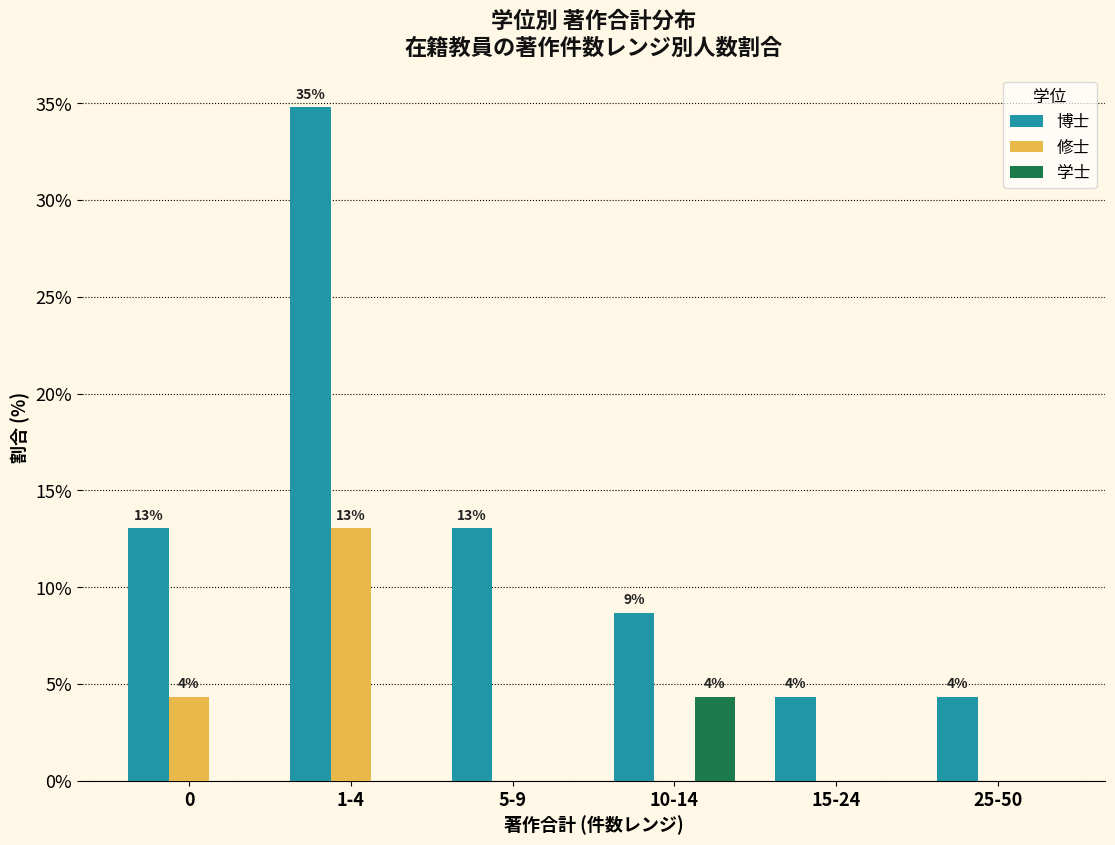

What is the average value of the 博士 series?

13.0